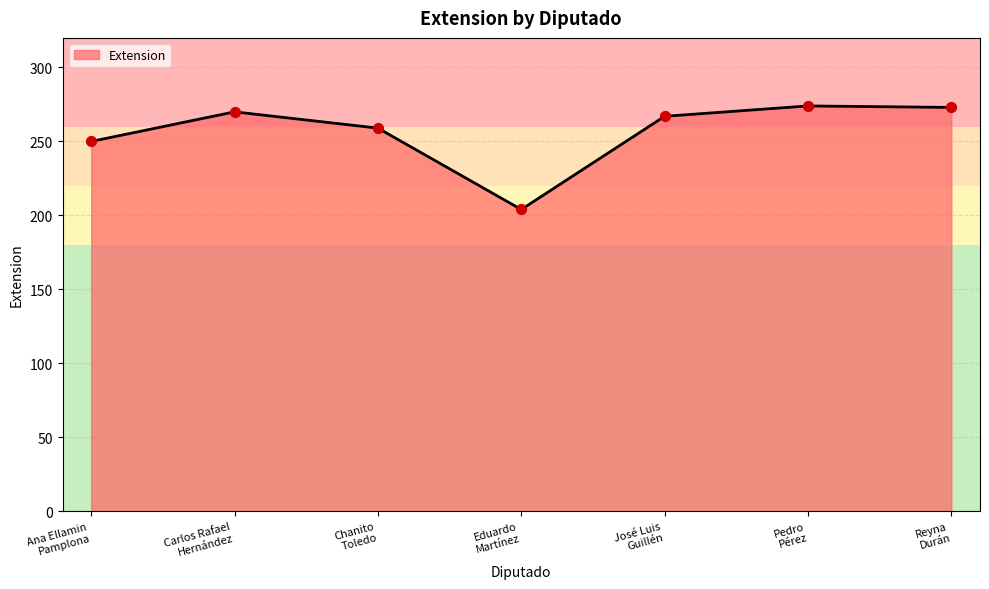

Which has a higher value, Ana Ellamin
Pamplona or Eduardo
Martínez?

Ana Ellamin
Pamplona